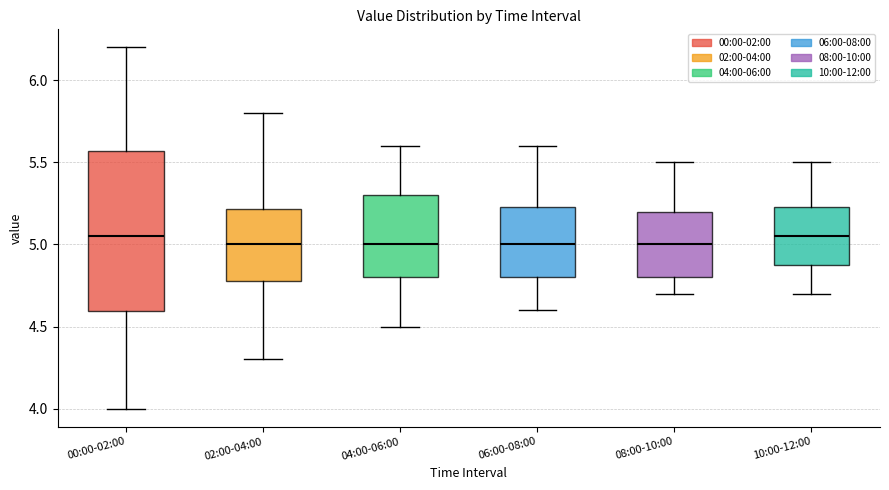

Reading left to right, transcribe this box plot: for each box, give where its median line is, the range the box spans, and where its two whiskers end, as read against the y-axis. The values are not printed on the chart, so give them approximately, as read against the axis.

00:00-02:00: median 5.05, box 4.60 to 5.55, whiskers 4.00 to 6.20
02:00-04:00: median 5.00, box 4.80 to 5.20, whiskers 4.30 to 5.80
04:00-06:00: median 5.00, box 4.80 to 5.30, whiskers 4.50 to 5.60
06:00-08:00: median 5.00, box 4.80 to 5.25, whiskers 4.60 to 5.60
08:00-10:00: median 5.00, box 4.80 to 5.20, whiskers 4.70 to 5.50
10:00-12:00: median 5.05, box 4.90 to 5.25, whiskers 4.70 to 5.50